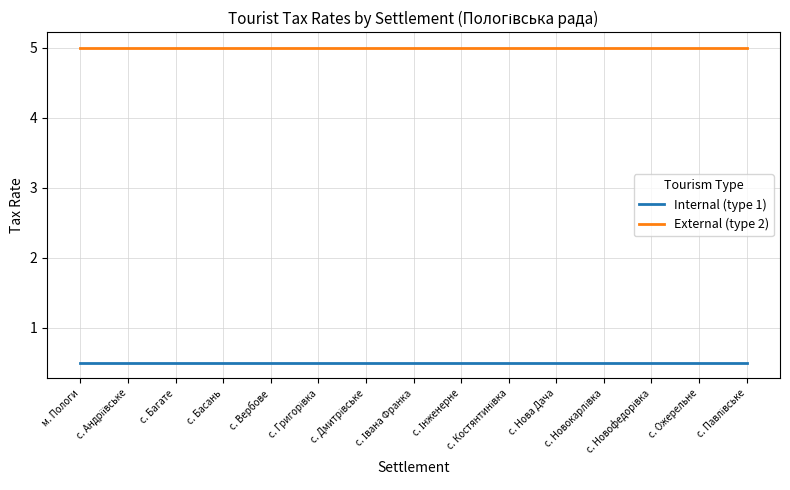

Rank the series by their average value, from highest to lowest.

External (type 2), Internal (type 1)